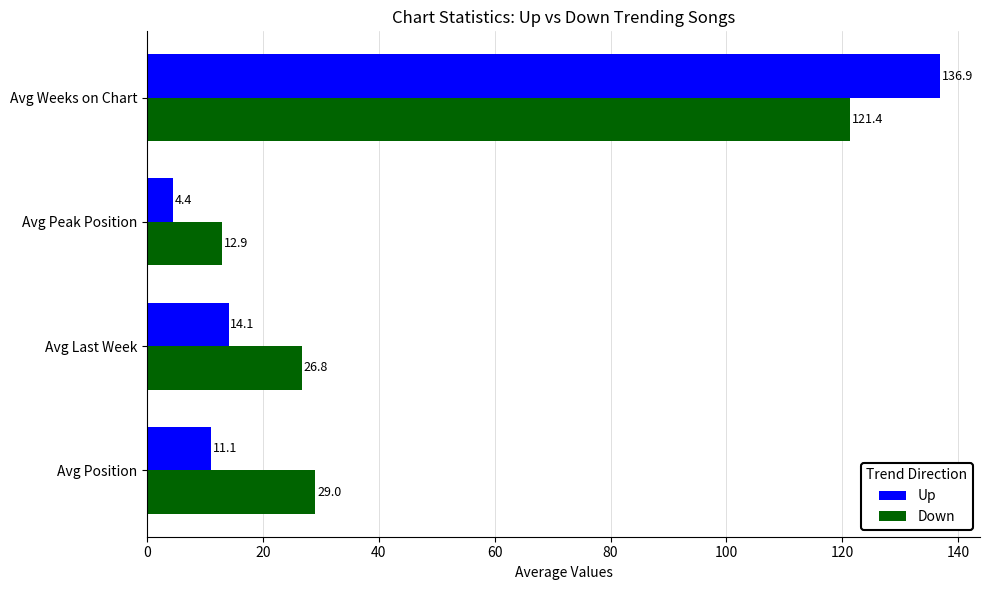

Count the number of data series in this chart.

2